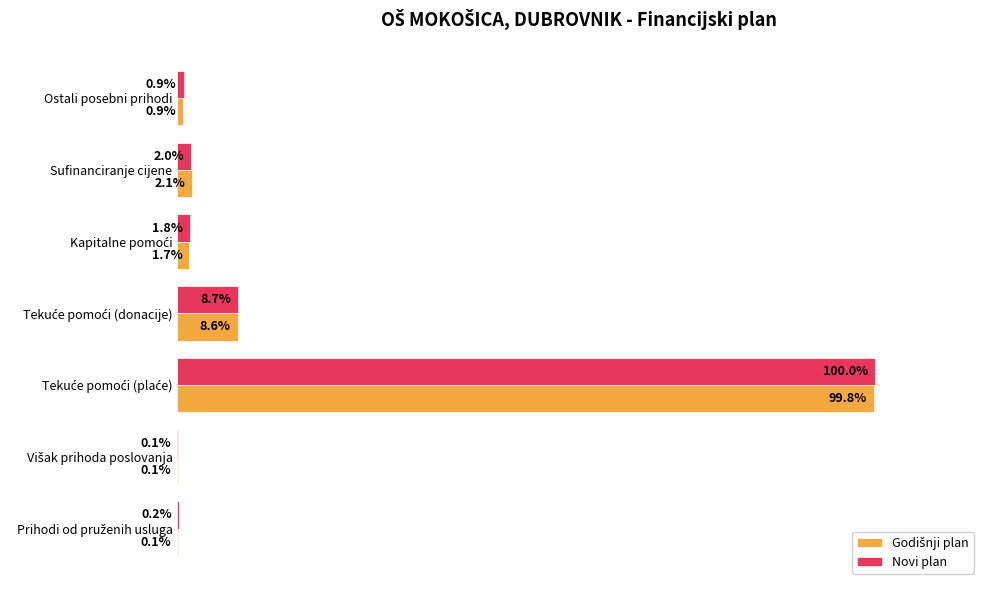

Which series has the largest total across all categories?

Novi plan